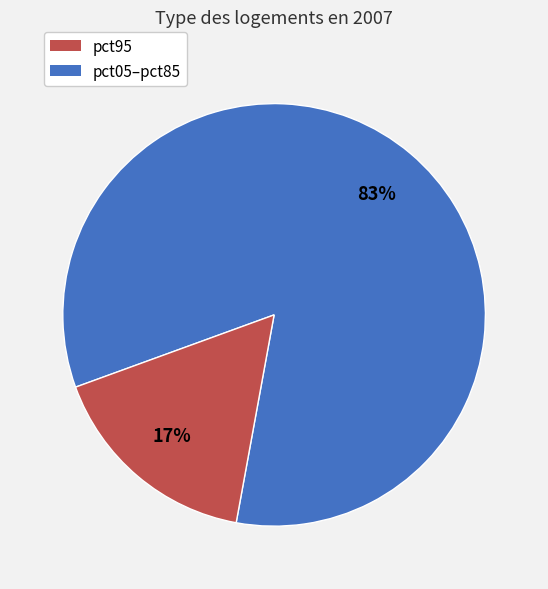

To the nearest percent, what is the average slice percentage?

50%